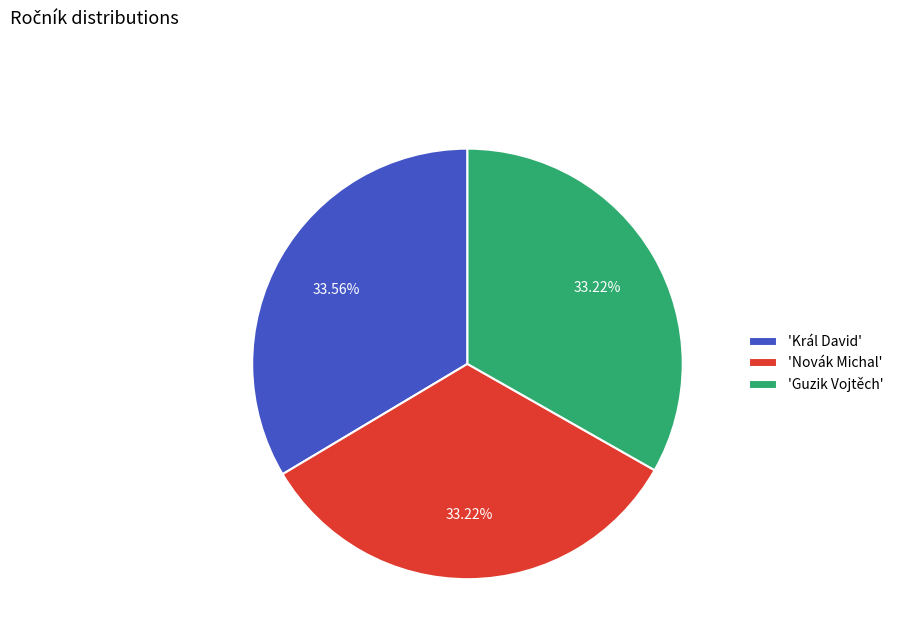

What is the ratio of the value at 'Král David' to the value at 'Novák Michal'?

1.0